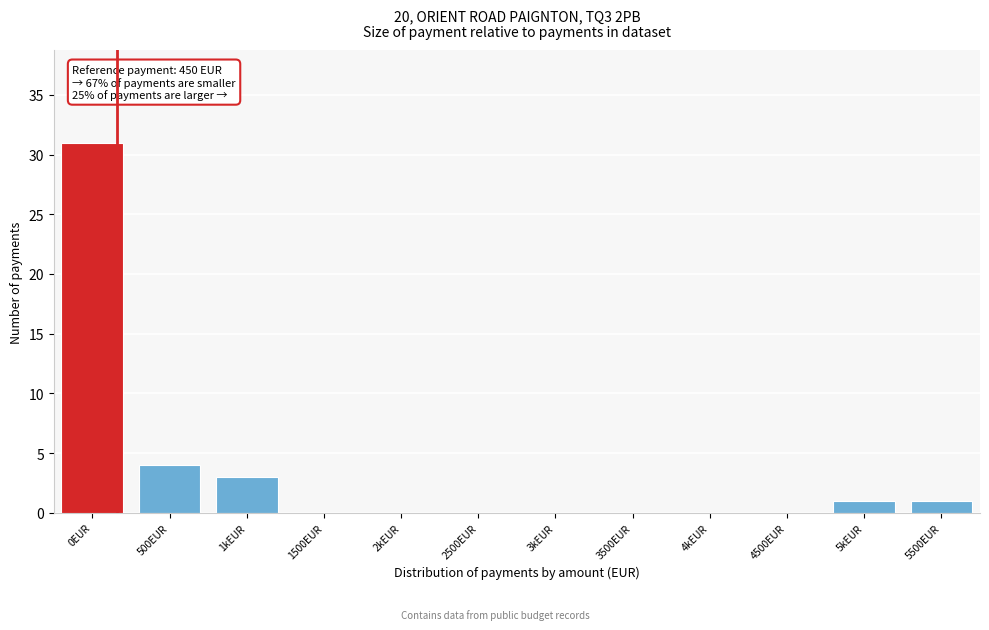

Reading right to left, extract all data points from this chart.

5500EUR=1	5kEUR=1	4500EUR=0	4kEUR=0	3500EUR=0	3kEUR=0	2500EUR=0	2kEUR=0	1500EUR=0	1kEUR=3	500EUR=4	0EUR=31